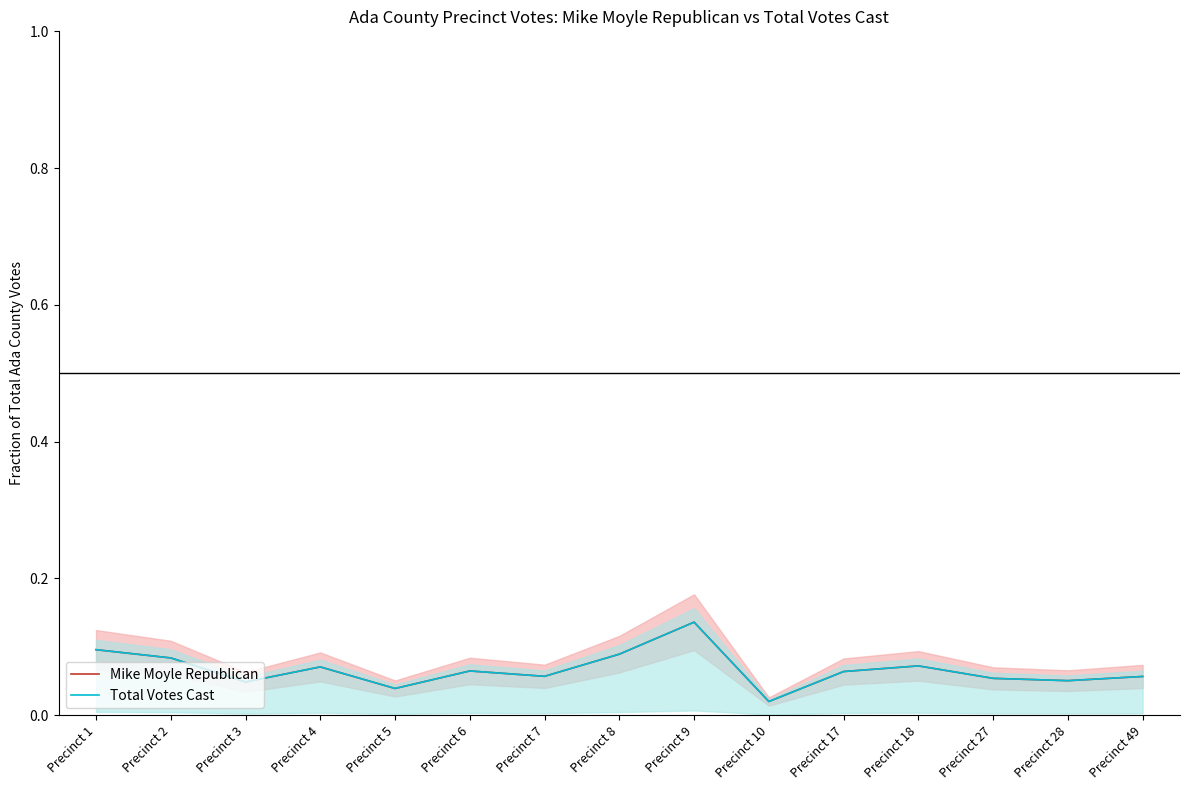

Rank the categories by Mike Moyle Republican value from highest to lowest.

Precinct 9, Precinct 1, Precinct 8, Precinct 2, Precinct 18, Precinct 4, Precinct 6, Precinct 17, Precinct 7, Precinct 49, Precinct 27, Precinct 28, Precinct 3, Precinct 5, Precinct 10